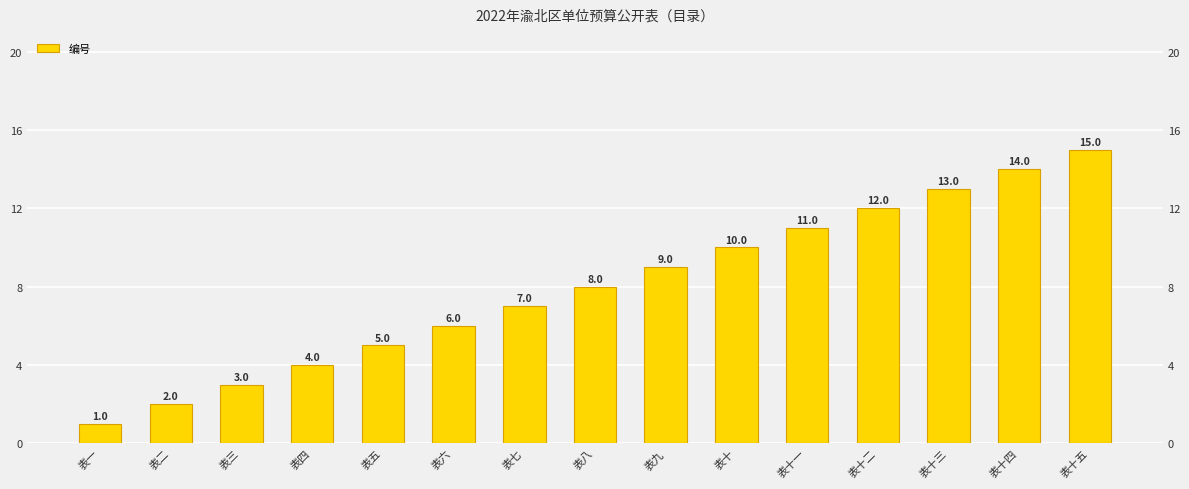

Which category has the highest value across all series?

表十五